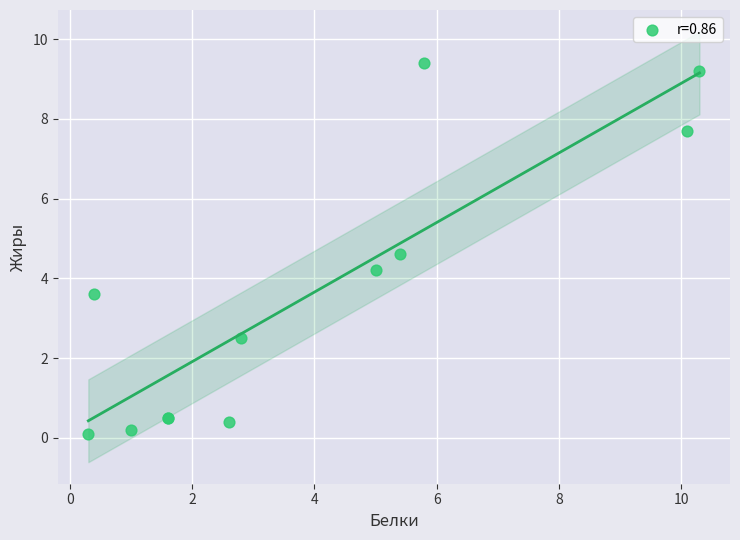

What Y value in the scatter plot is closest to 4?

4.2